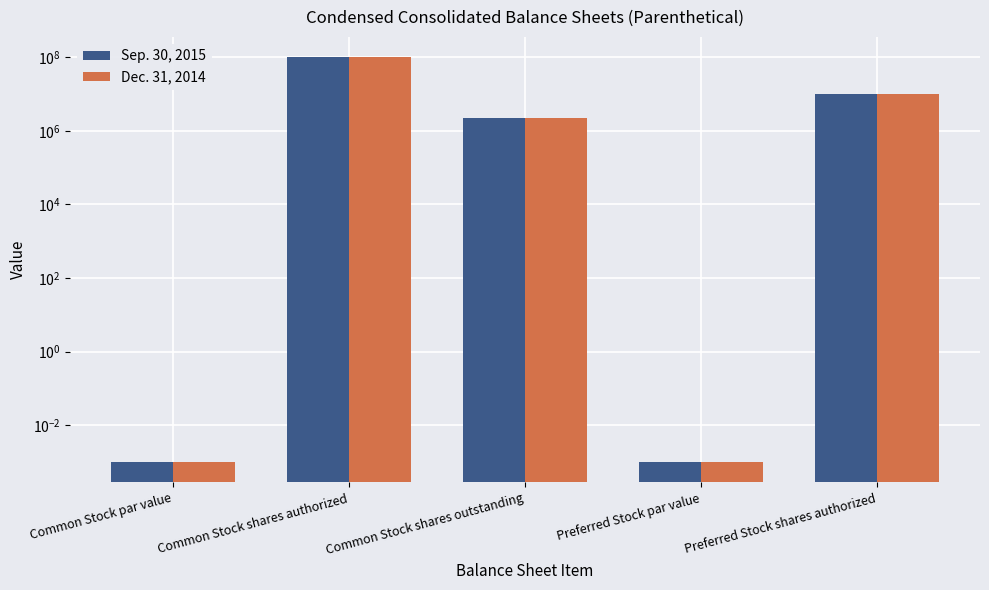

Rank the series at Common Stock par value from lowest to highest value.

Sep. 30, 2015, Dec. 31, 2014